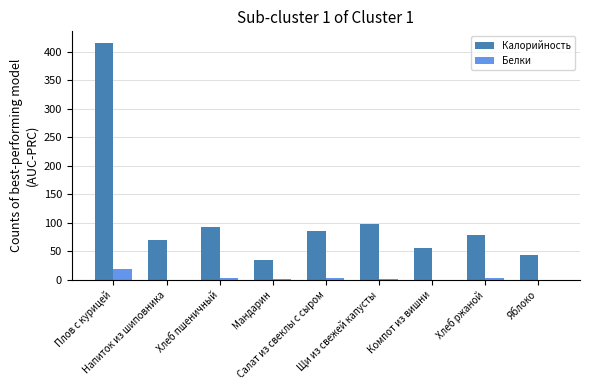

The value of Калорийность at Салат из свеклы с сыром is 85.4. True or false?

True